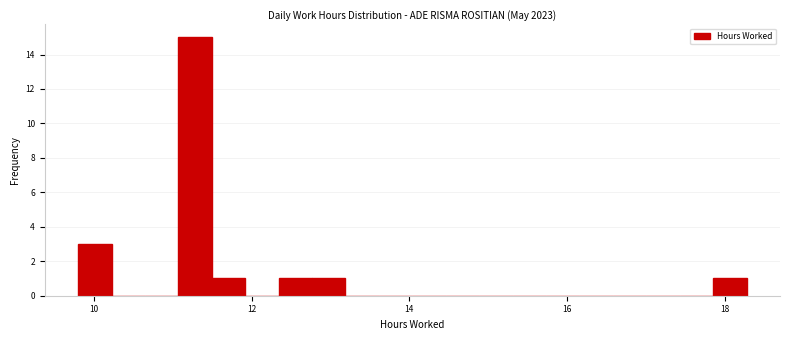

Around what value on the x-axis is the tallest bar? Give the approximate position of its centre, as read against the axis.

11.2